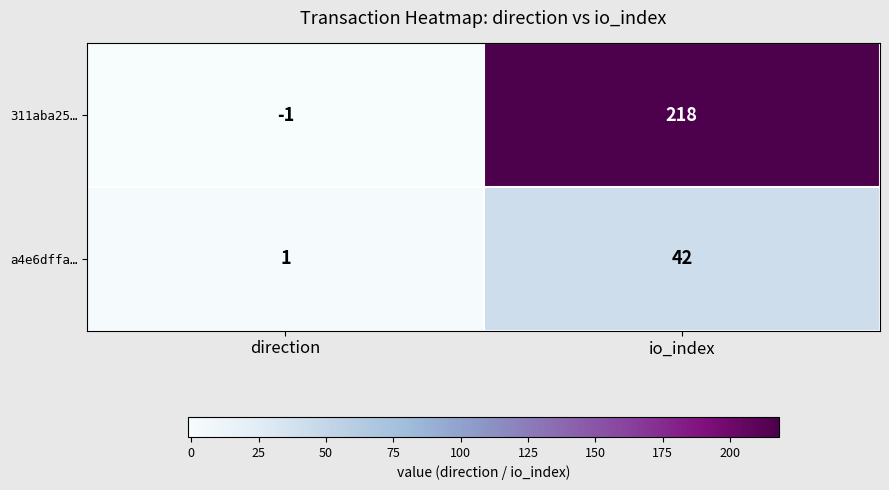

Reading left to right, list all the values displayed in this chart.

311aba25…: -1	218
a4e6dffa…: 1	42